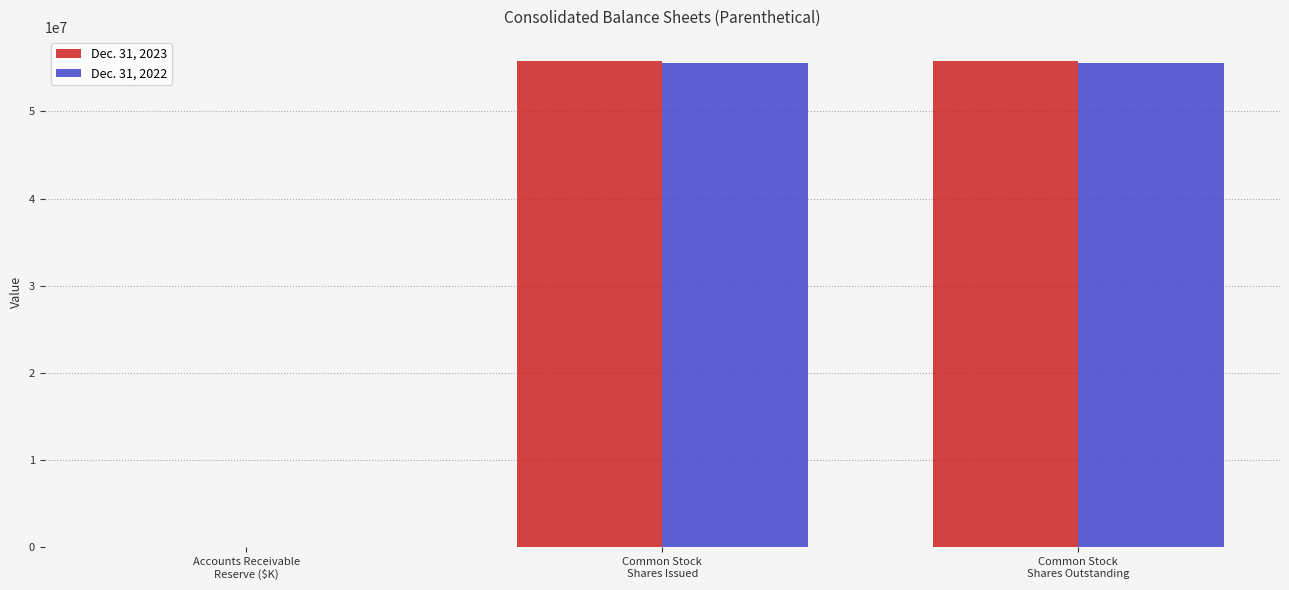

Which series has the widest spread of values?

Dec. 31, 2023